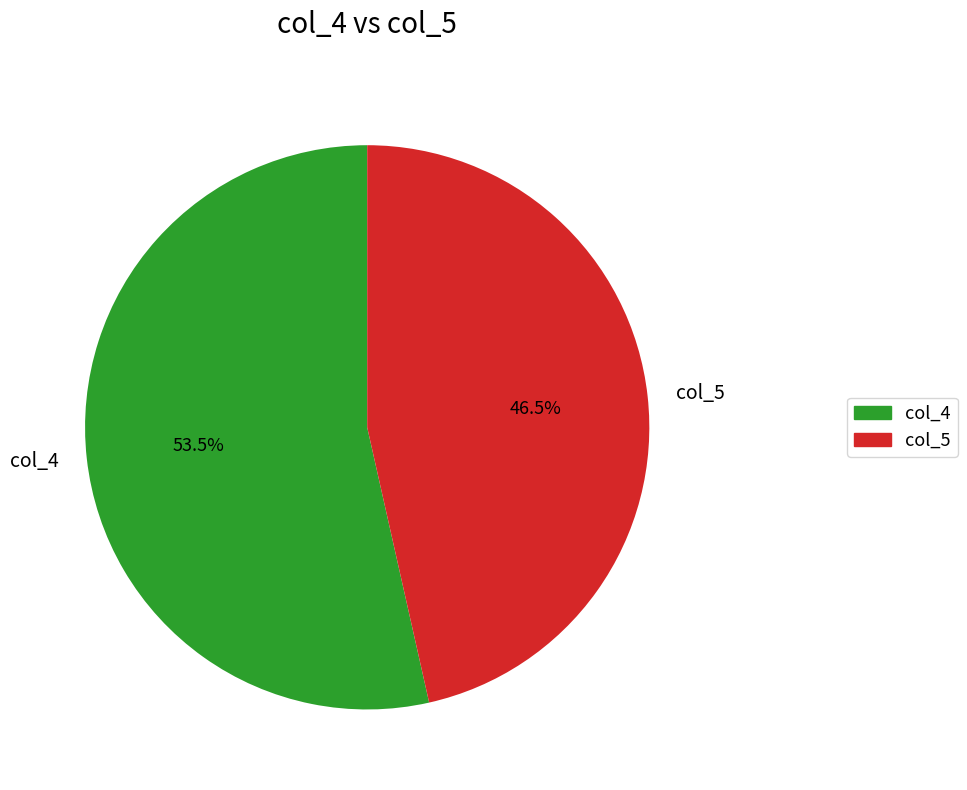

Count the number of slices in the pie.

2